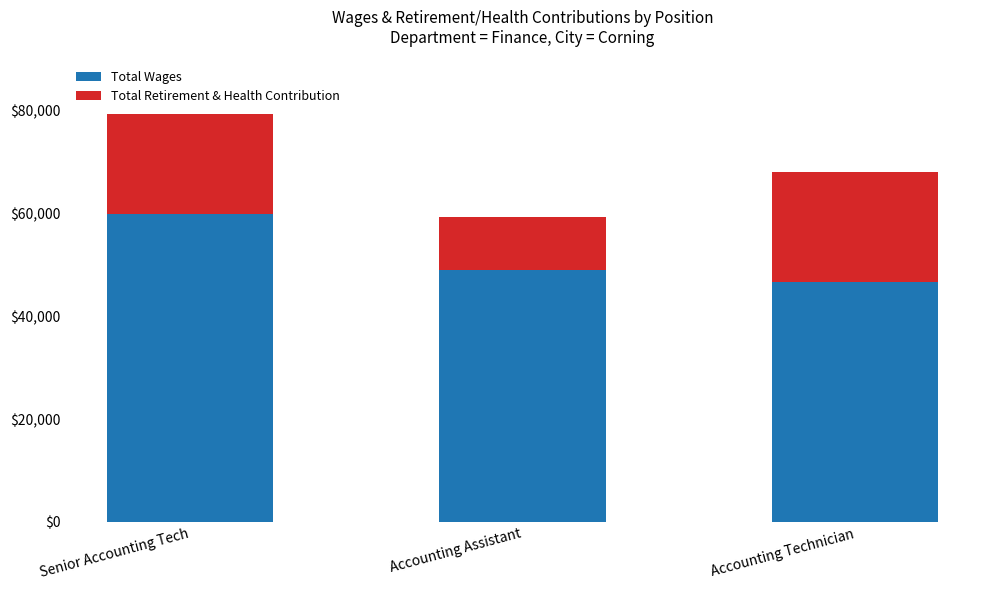

At which label does Total Wages first exceed 48974?

Senior Accounting Tech